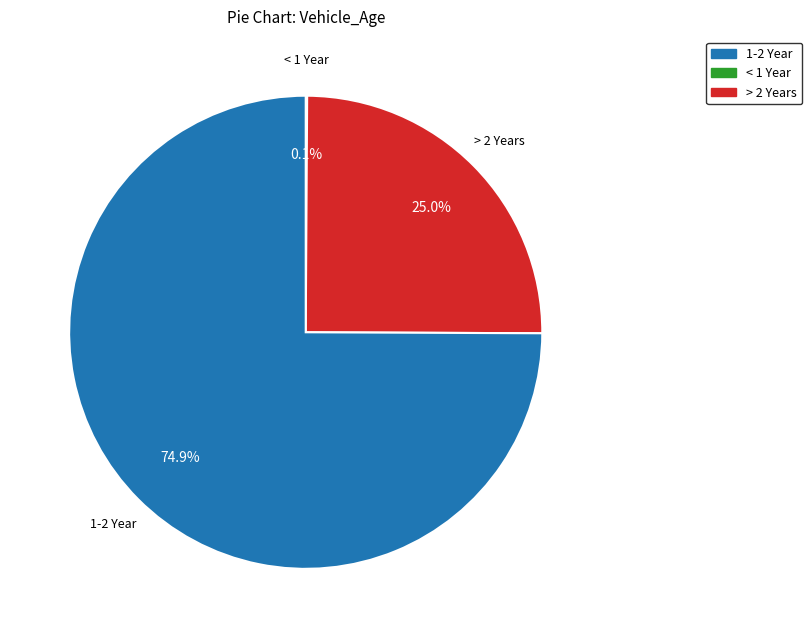

Is there a majority slice in this chart?

Yes